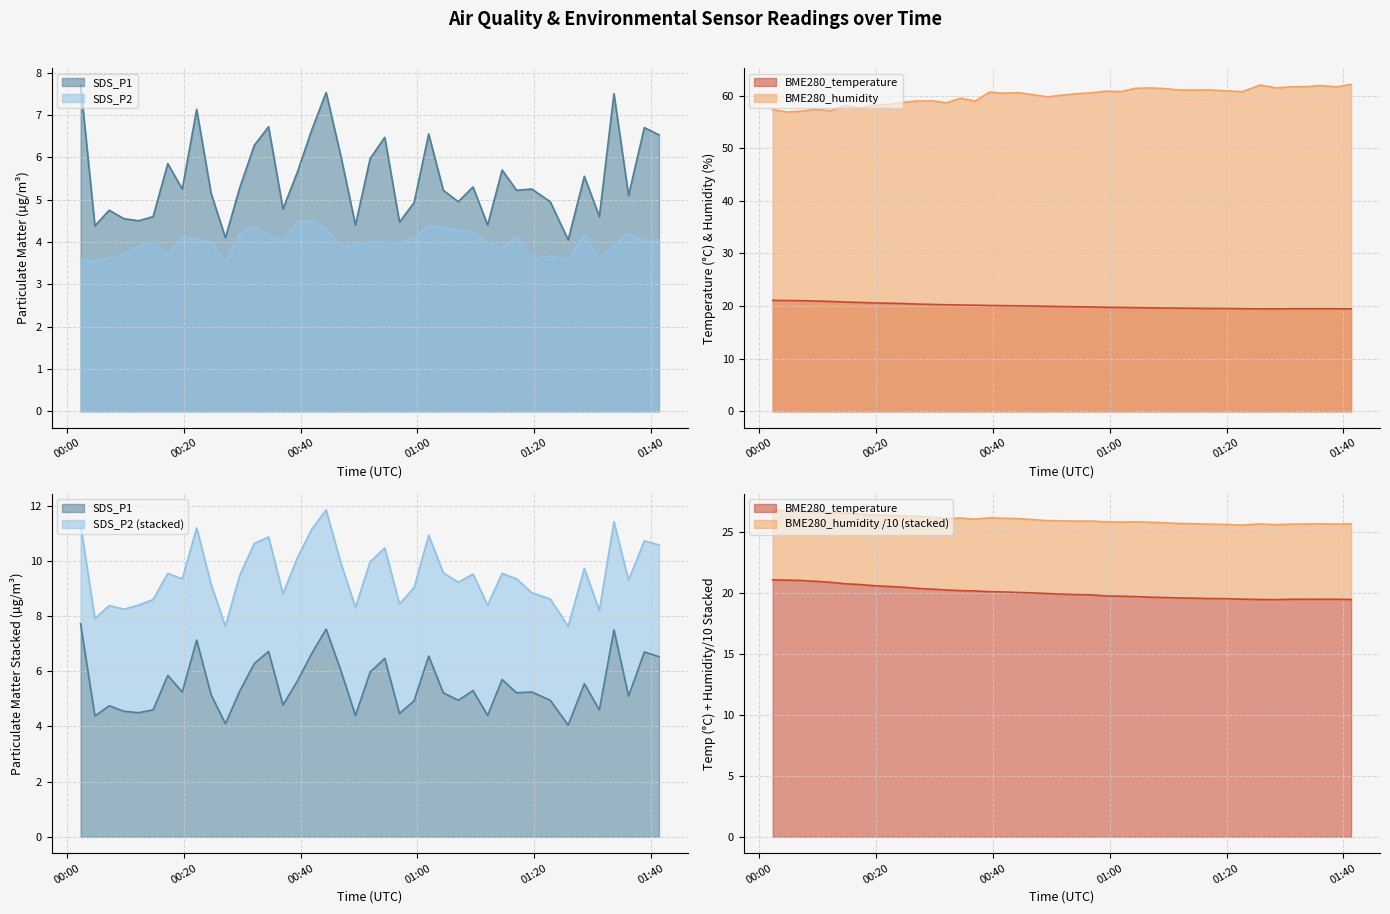

Which series has the widest spread of values?

BME280_humidity